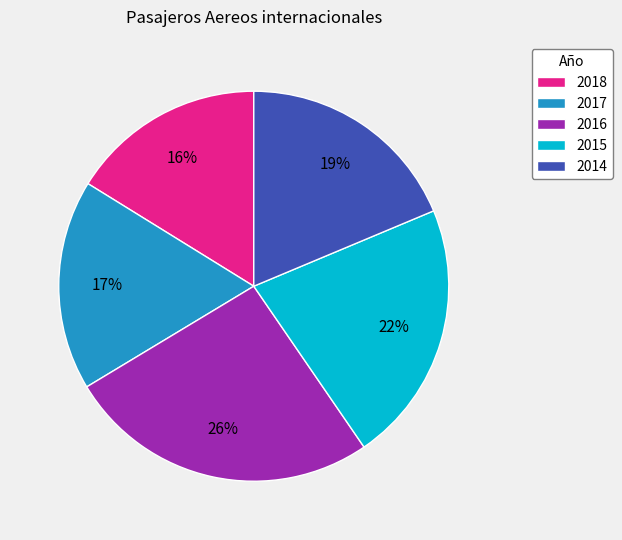

Combined, do 2016 and 2017 account for over 50%?

No